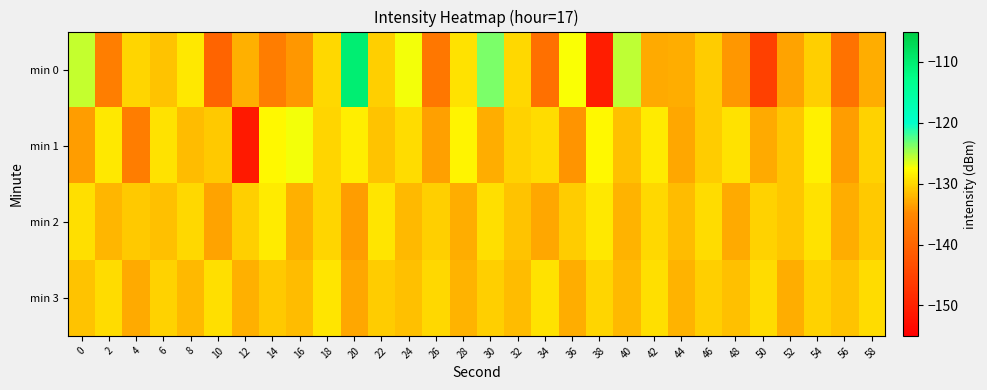

Reading left to right, extract all data points from this chart.

min 0: 0=-125.8	2=-136.3	4=-130.1	6=-131.4	8=-128.9	10=-140.3	12=-132.4	14=-136.6	16=-134.0	18=-129.9	20=-110.2	22=-130.4	24=-127.2	26=-137.2	28=-129.4	30=-123.7	32=-129.9	34=-138.5	36=-127.4	38=-150.6	40=-125.6	42=-132.8	44=-132.7	46=-130.6	48=-134.0	50=-145.6	52=-133.2	54=-130.6	56=-138.2	58=-132.7
min 1: 0=-133.6	2=-129.0	4=-136.6	6=-129.3	8=-131.7	10=-130.9	12=-151.3	14=-127.9	16=-127.2	18=-130.0	20=-128.5	22=-131.2	24=-129.8	26=-133.4	28=-128.1	30=-132.6	32=-130.3	34=-129.7	36=-134.2	38=-127.9	40=-131.5	42=-128.8	44=-133.1	46=-130.6	48=-129.3	50=-132.8	52=-131.0	54=-128.4	56=-133.7	58=-130.2
min 2: 0=-129.5	2=-132.1	4=-130.8	6=-131.4	8=-129.9	10=-133.2	12=-130.5	14=-128.7	16=-132.4	18=-130.1	20=-133.6	22=-129.2	24=-131.8	26=-130.4	28=-132.7	30=-129.6	32=-131.2	34=-133.0	36=-130.7	38=-128.9	40=-132.3	42=-130.0	44=-131.6	46=-129.8	48=-132.9	50=-130.3	52=-131.1	54=-129.4	56=-132.6	58=-130.9
min 3: 0=-131.3	2=-129.7	4=-132.8	6=-130.2	8=-131.9	10=-129.5	12=-132.4	14=-130.8	16=-131.6	18=-129.2	20=-133.1	22=-130.6	24=-131.4	26=-129.9	28=-132.2	30=-130.5	32=-131.7	34=-129.3	36=-132.6	38=-130.1	40=-131.8	42=-129.6	44=-132.3	46=-130.4	48=-131.5	50=-129.8	52=-132.7	54=-130.3	56=-131.2	58=-129.7